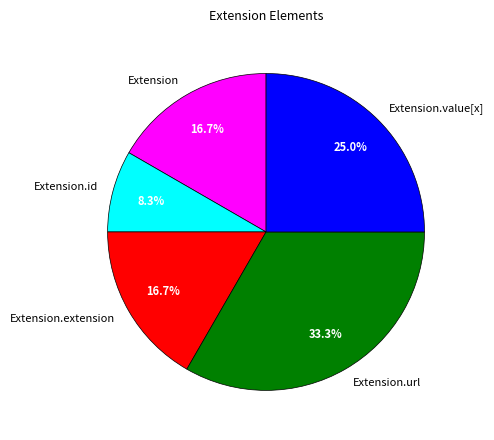

Which category has the smallest portion of the pie?

Extension.id